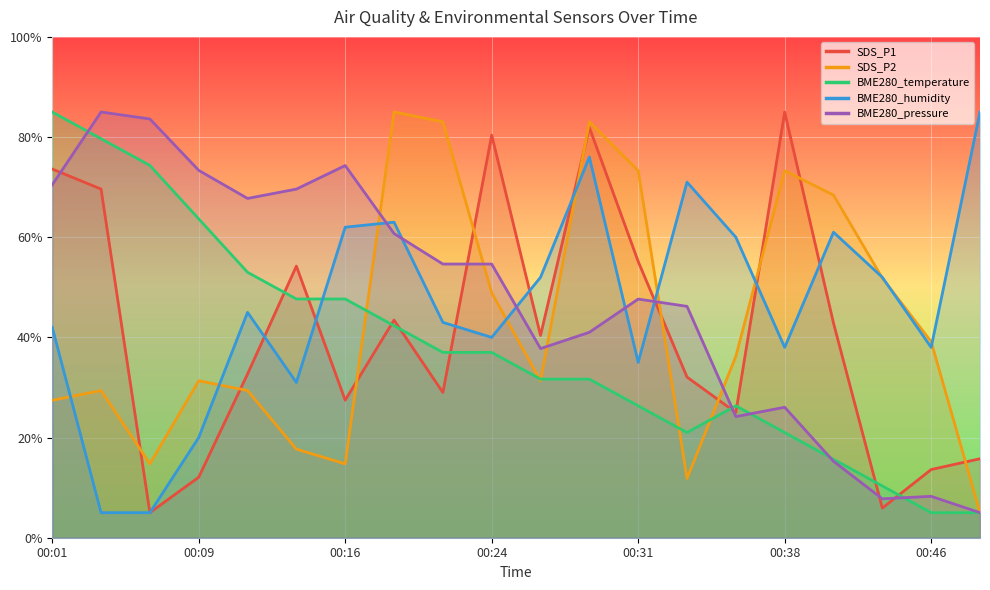

What is the average value of the BME280_humidity series?

46.2